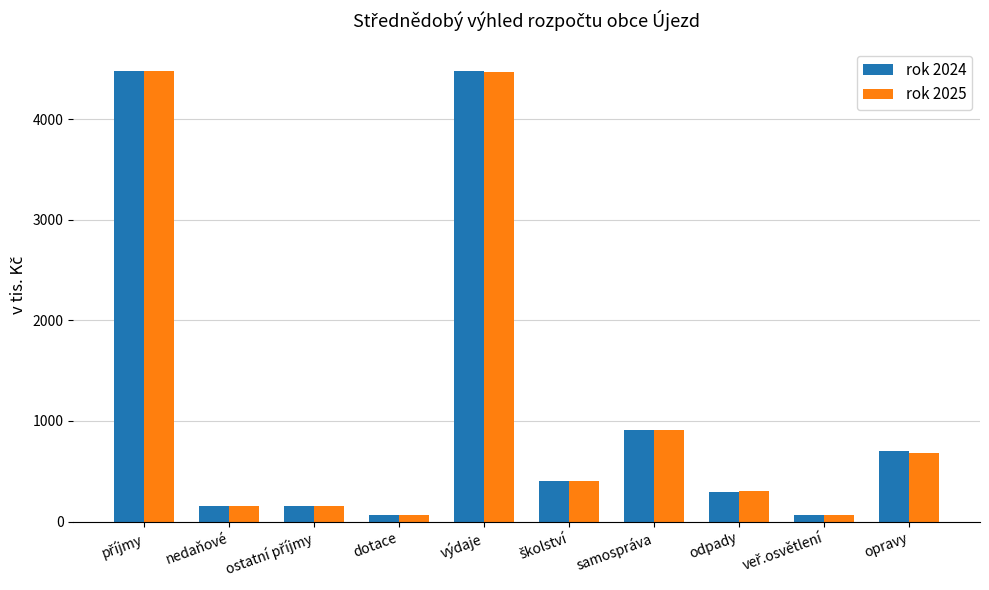

What is the highest value of the rok 2024 series?

4477